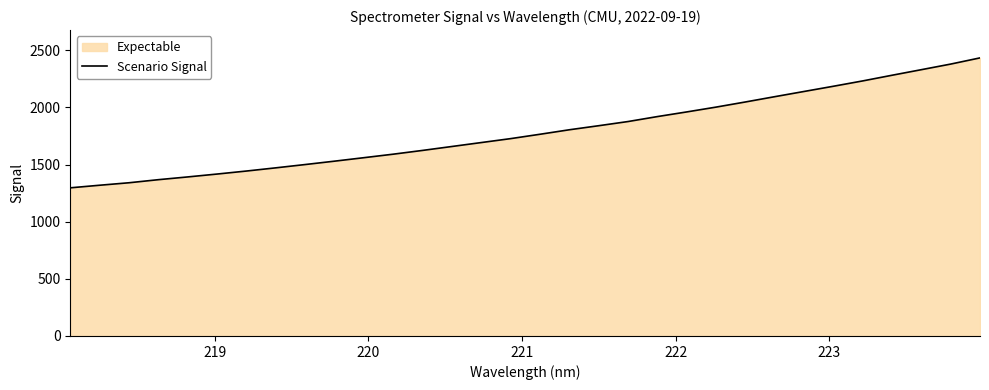

How many lines are shown in the chart?

1